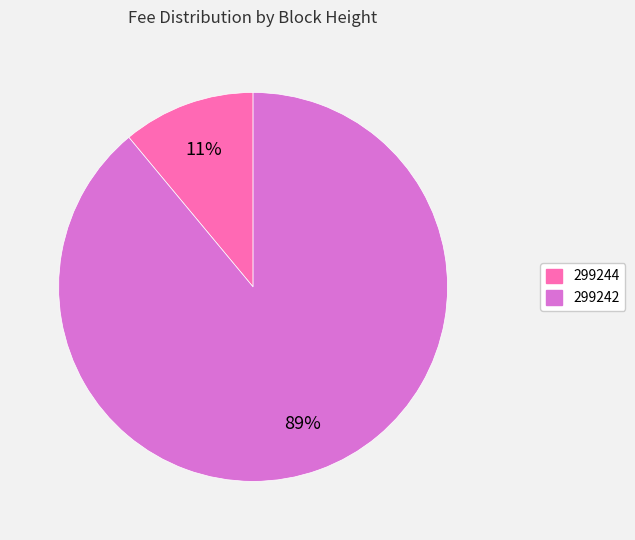

To the nearest percent, what portion does 299242 represent?

89%